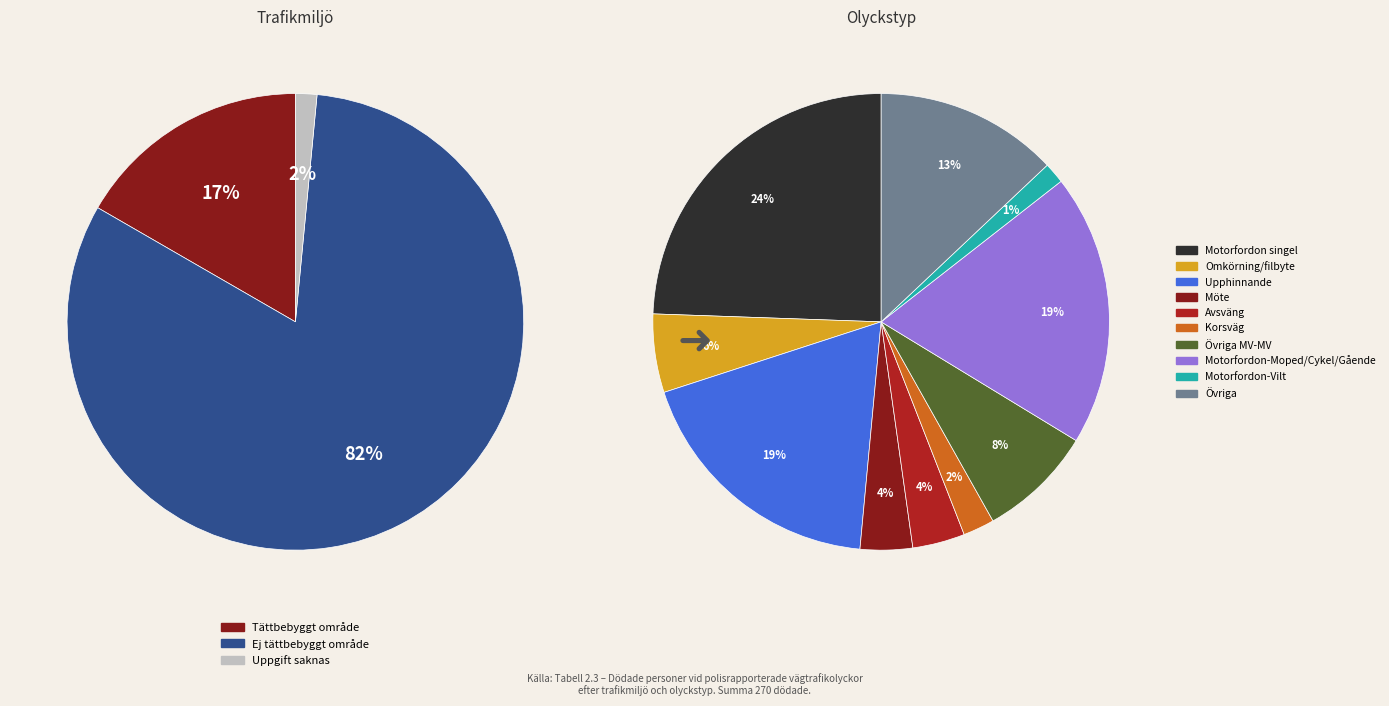

Approximately how many times larger is the value at Tättbebyggt område compared to Ej tättbebyggt område?

0.2